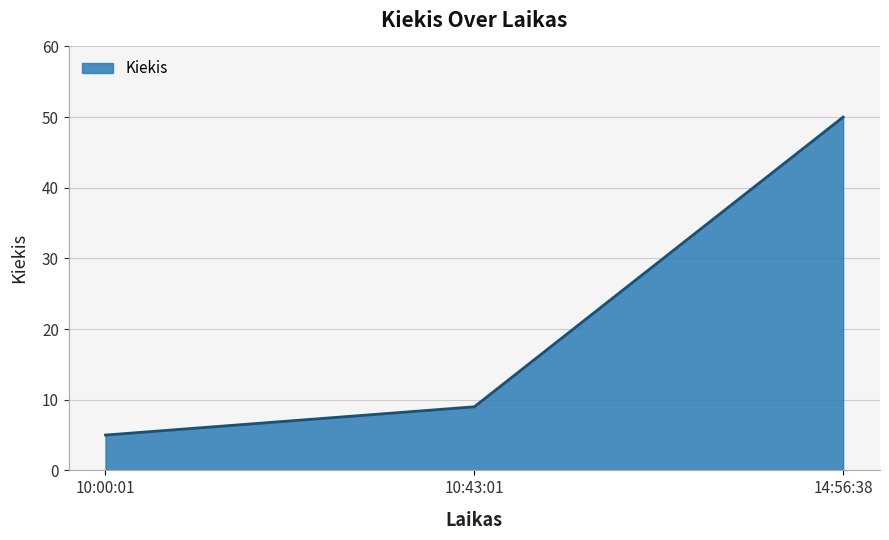

Approximately how many times larger is the value at 14:56:38 compared to 10:00:01?

10.0